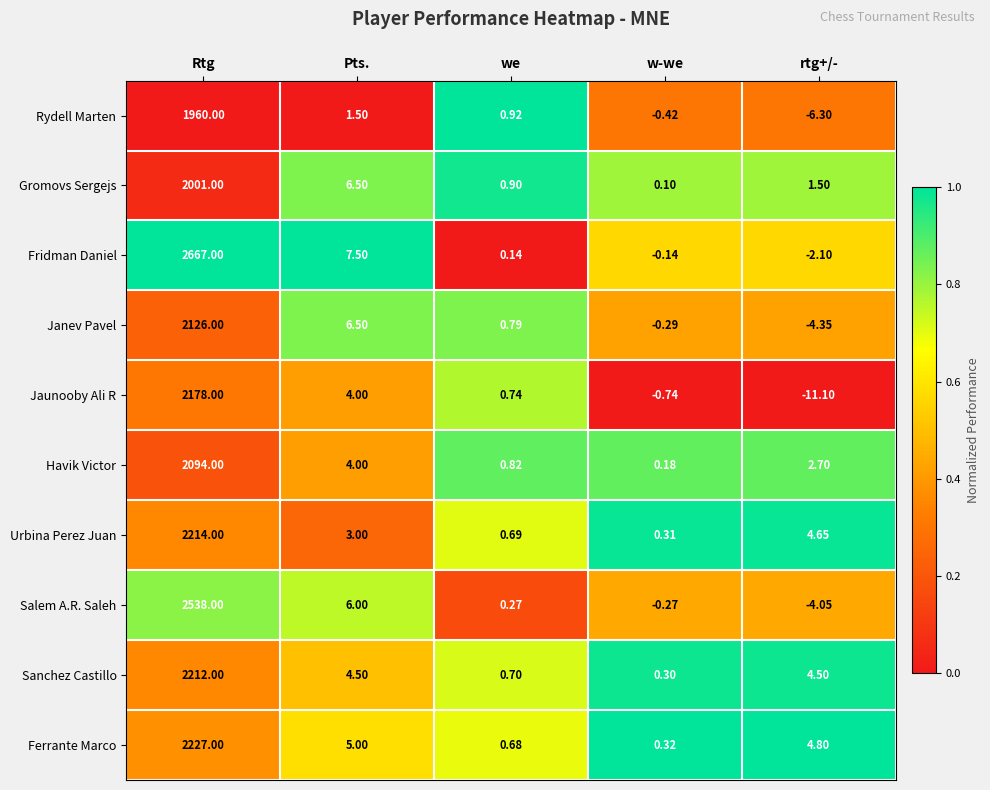

Which series has the largest total across all categories?

Fridman Daniel